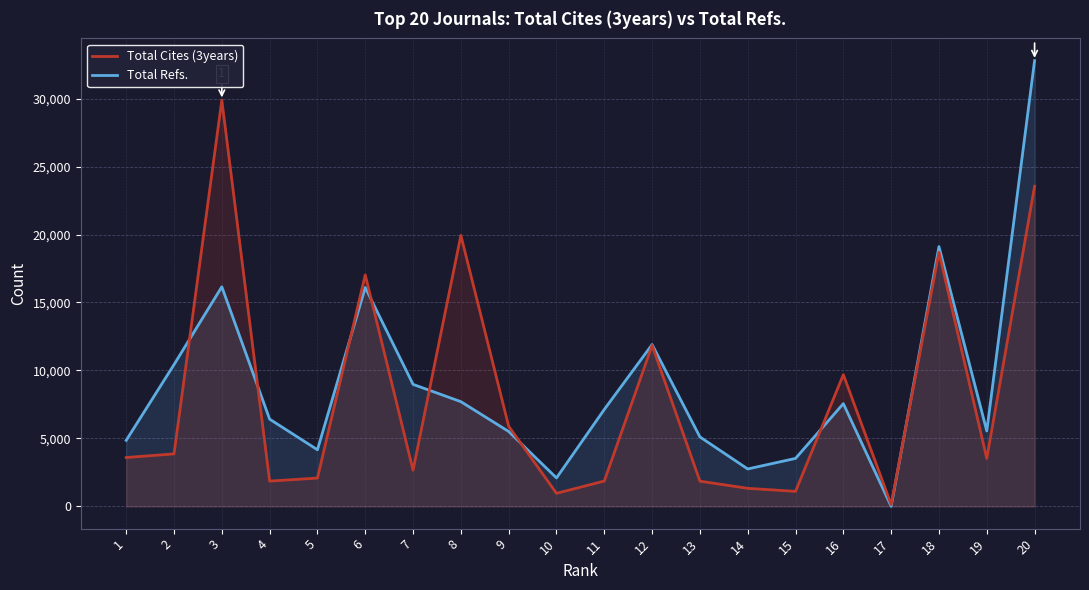

What is the minimum value for Total Cites (3years)?

130